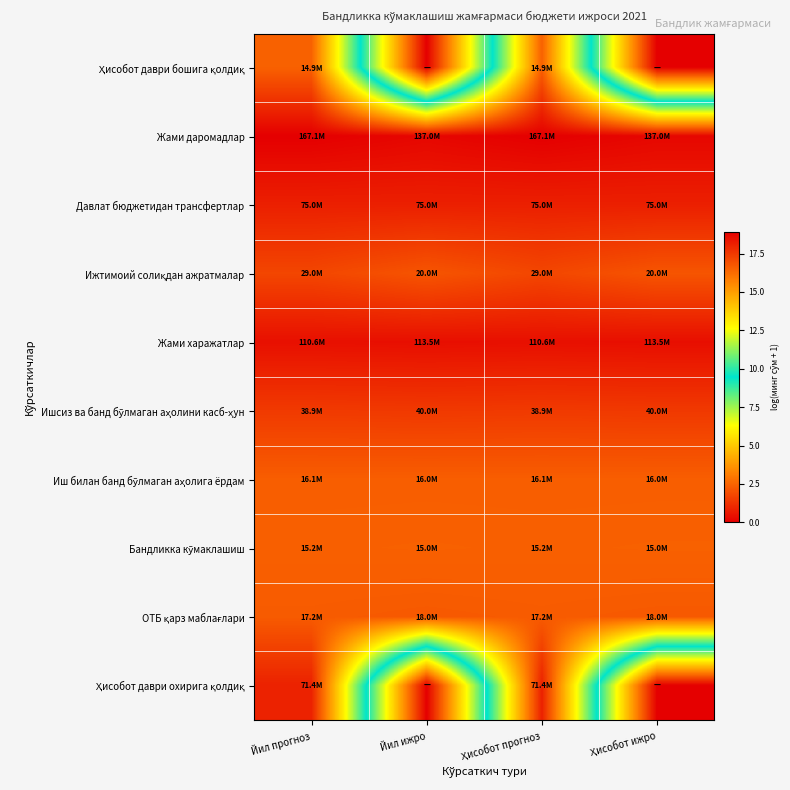

What is the difference between the highest and lowest values at Йил ижро?

18.7